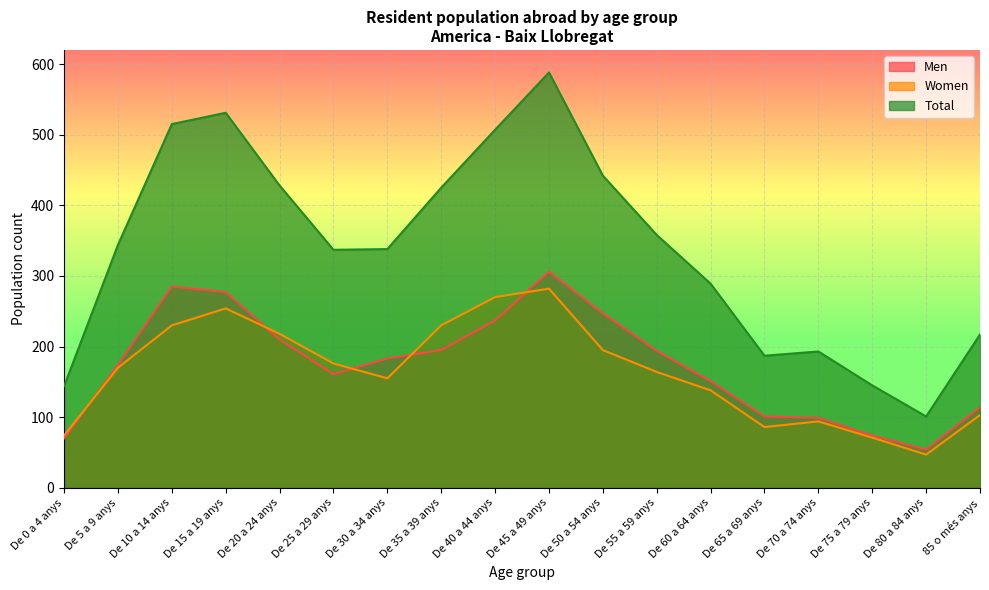

What is the difference between the highest and lowest values at 85 o més anys?

114